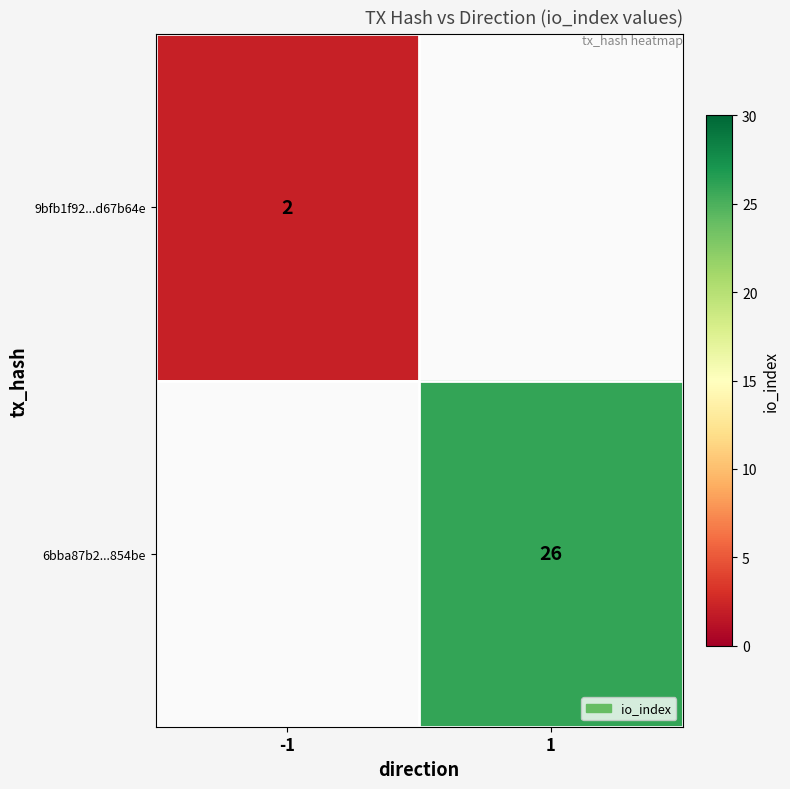

True or false: 9bfb1f92...d67b64e has a value of 3 at -1.

False